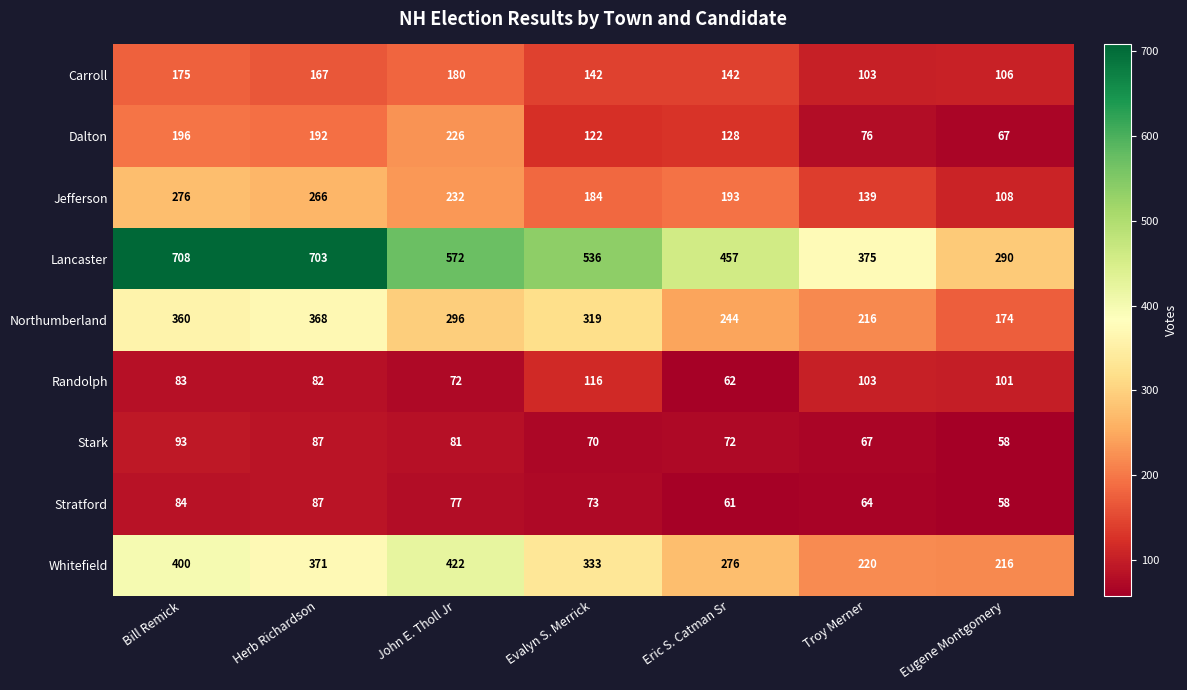

What is the maximum value for Stratford?

87